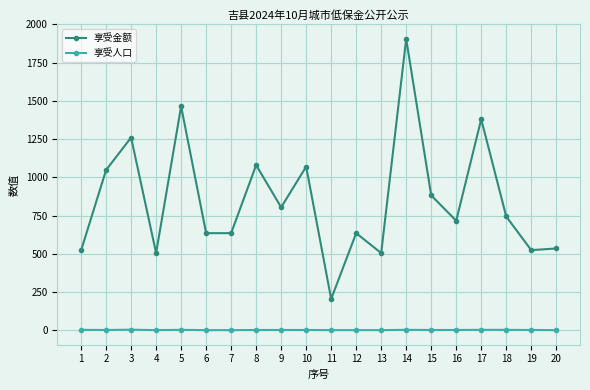

Which series has the widest spread of values?

享受金额